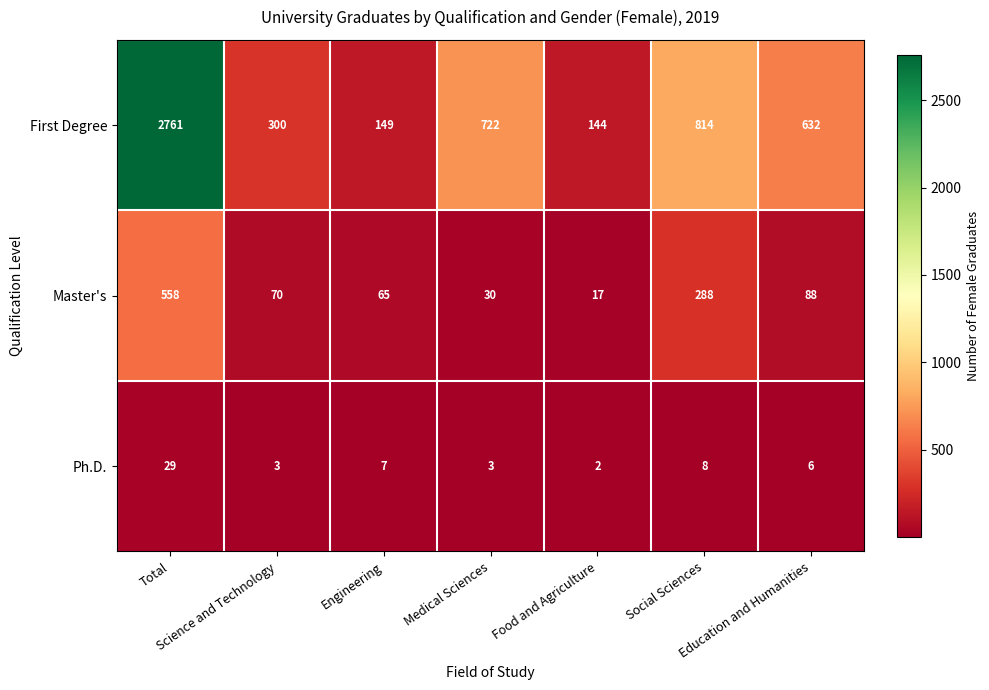

What is the greatest value displayed?

2761